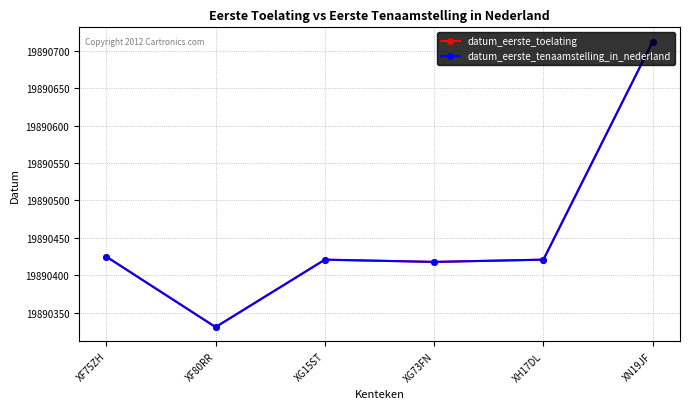

Is this an area chart (filled region under the line)?

No